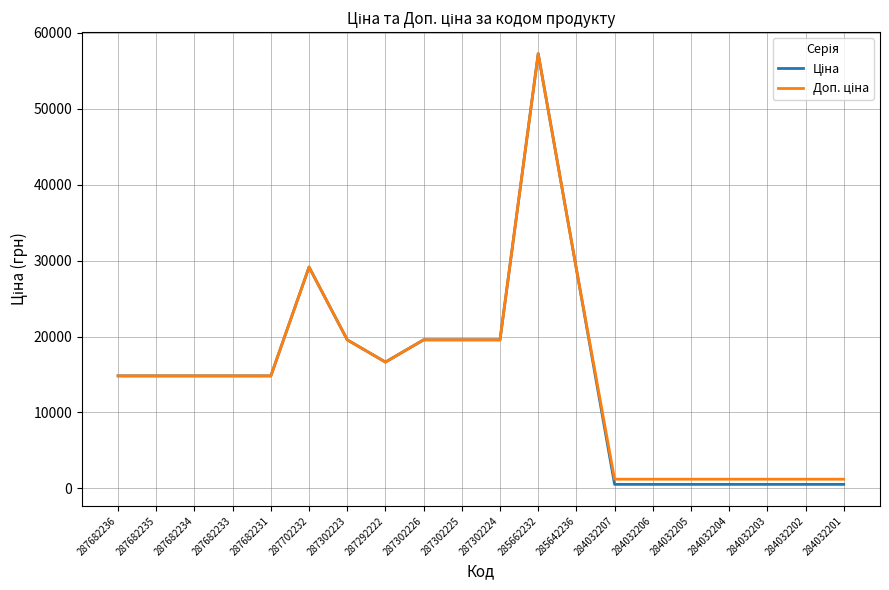

At which category is the sum across all series the highest?

285662232